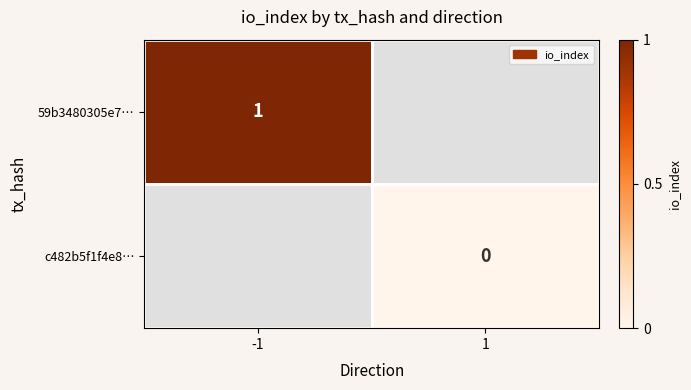

True or false: 59b3480305e7… has a value of 1 at -1.

True